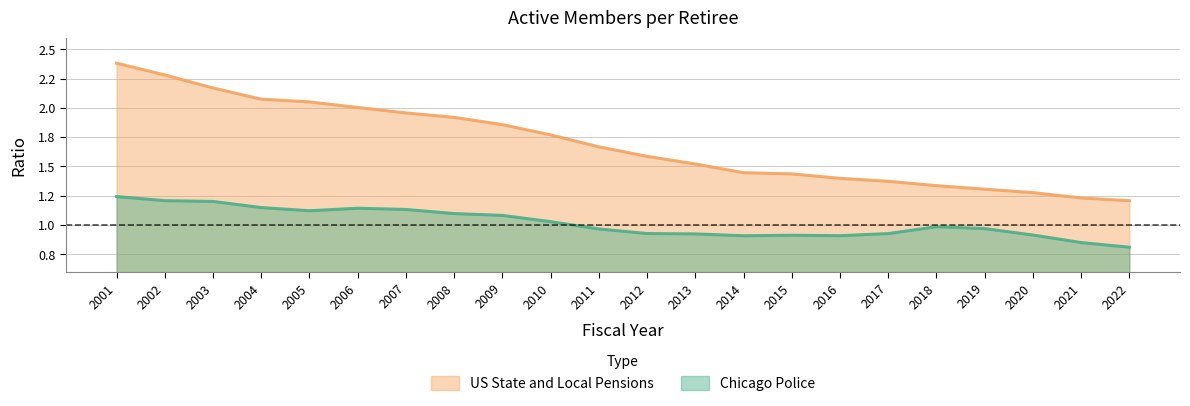

Does the chart have visible grid lines?

Yes